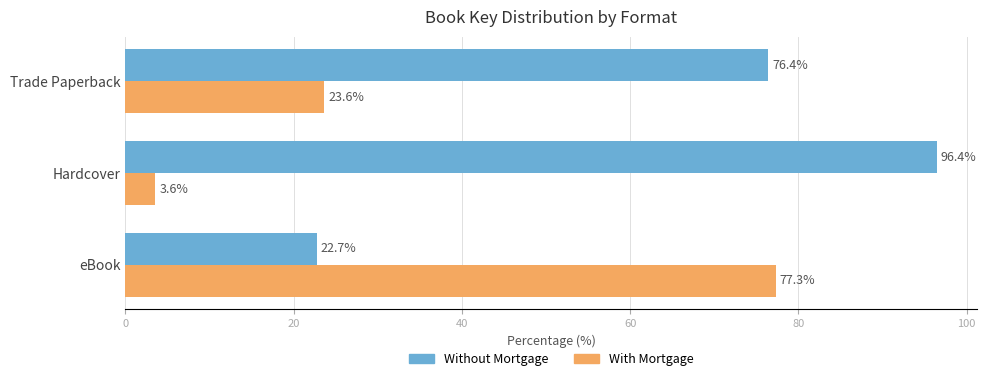

The Without Mortgage series shows 42.0 at Hardcover. True or false?

False